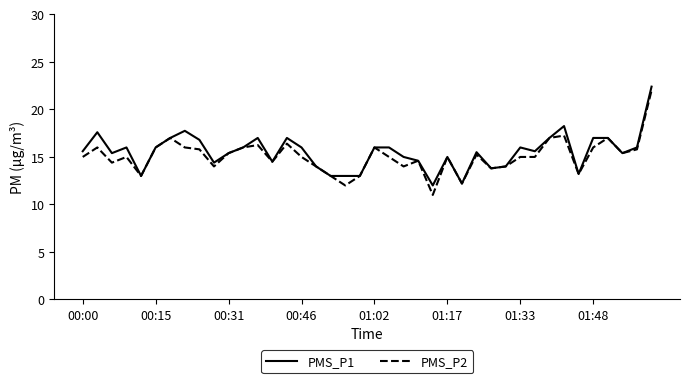

What is the smallest value displayed?

11.0